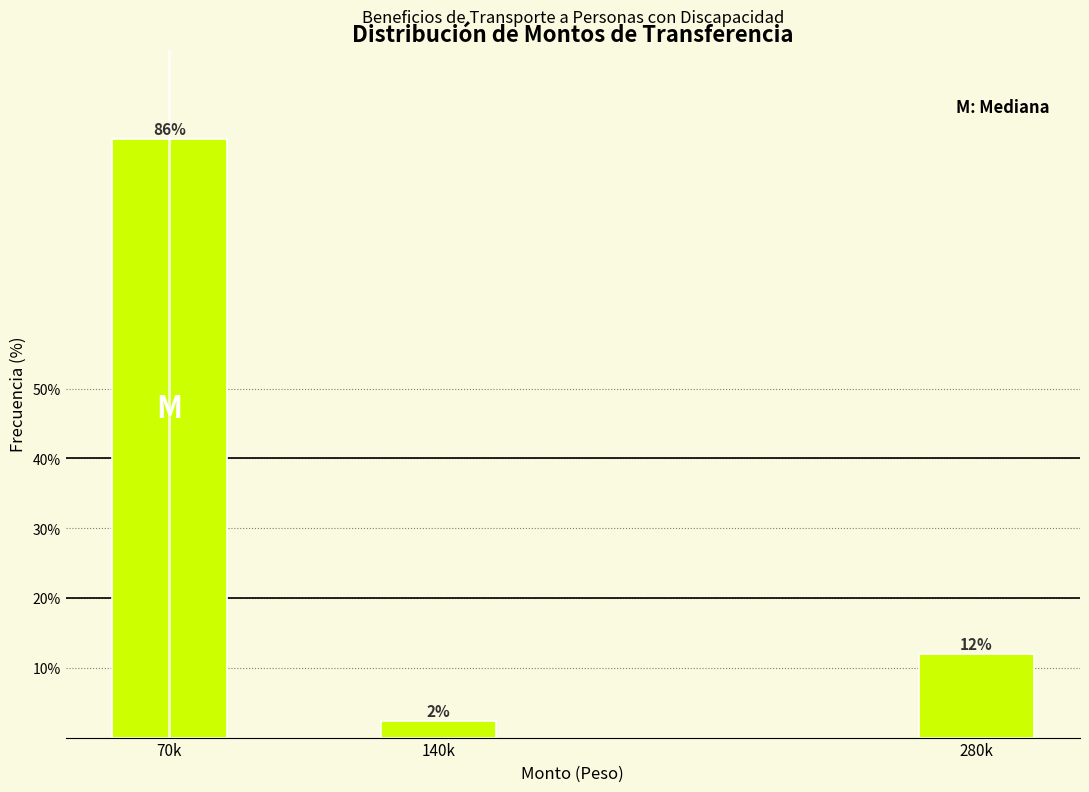

How many bars are there in total?

3